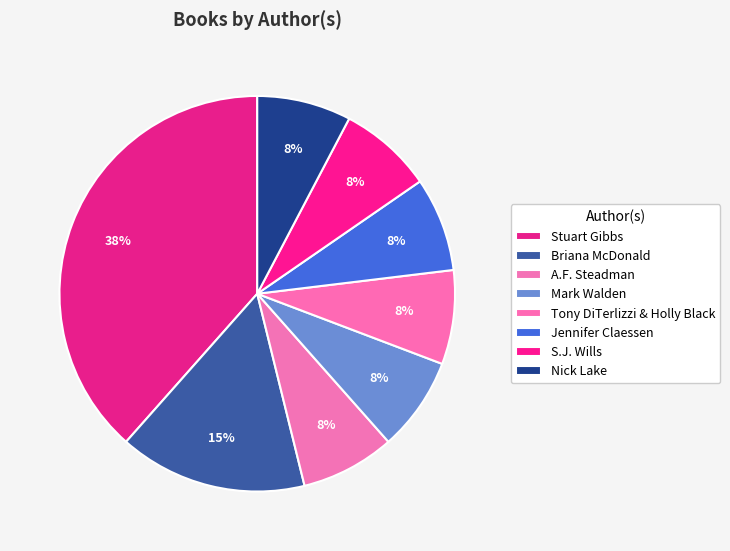

Is there a majority slice in this chart?

No